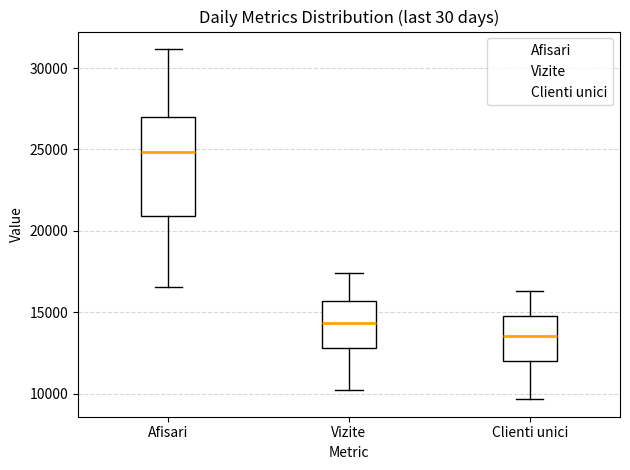

Reading left to right, read every box against the y-axis: the position of its median line, the range the box covers, and the ends of its whiskers. The values are not printed on the chart, so give them approximately, as read against the axis.

Afisari: median 25000, box 21000 to 27000, whiskers 16500 to 31000
Vizite: median 14500, box 13000 to 15500, whiskers 10500 to 17500
Clienti unici: median 13500, box 12000 to 15000, whiskers 9500 to 16500